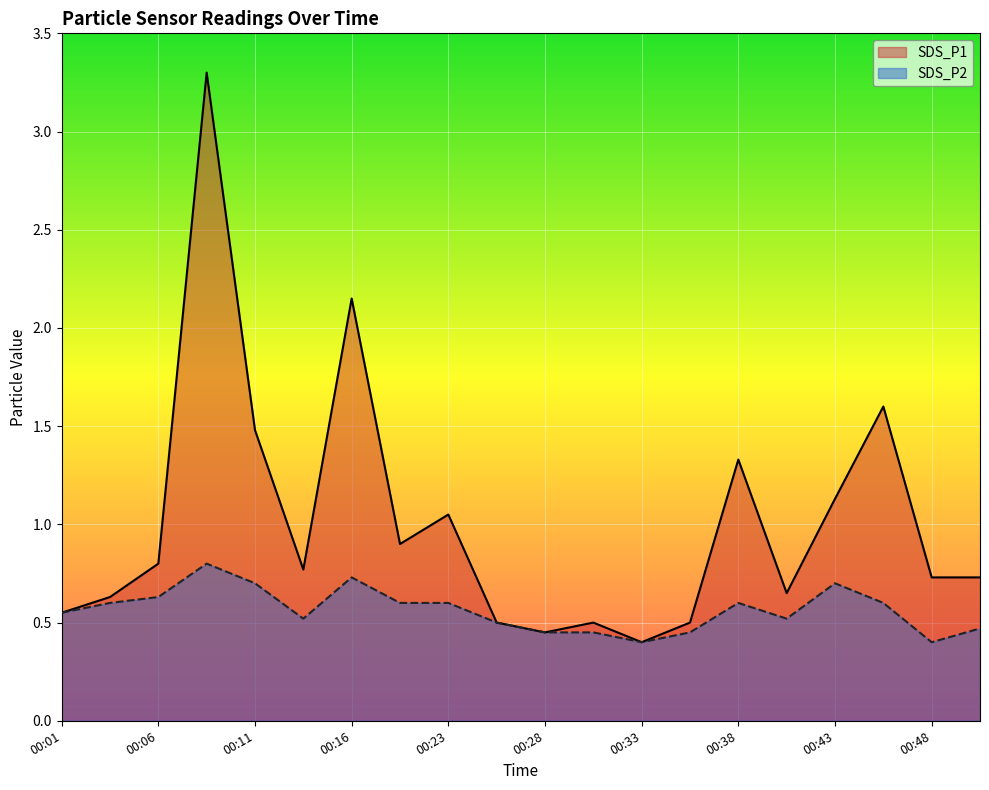

Which series changed the most between 00:28 and 00:40?

SDS_P1